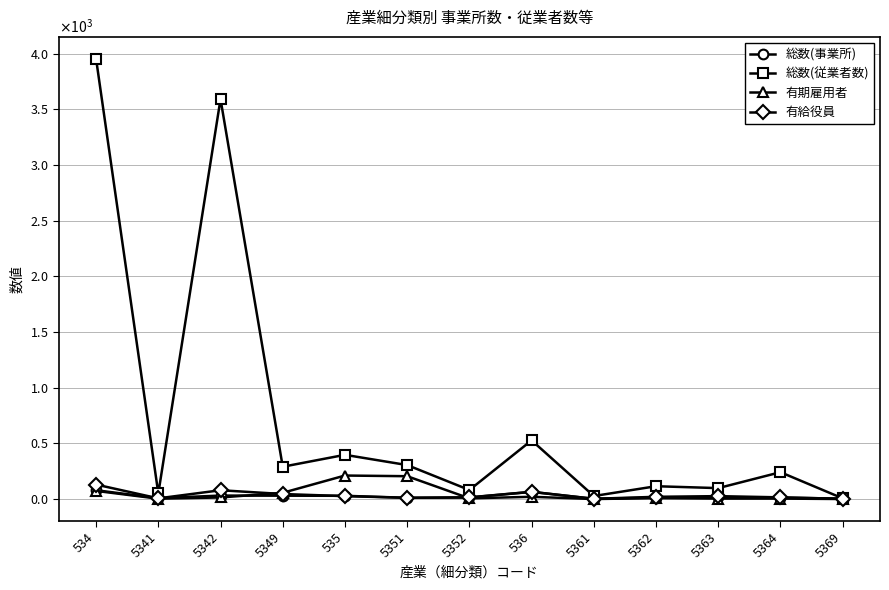

What is the minimum value for 総数(事業所)?

2